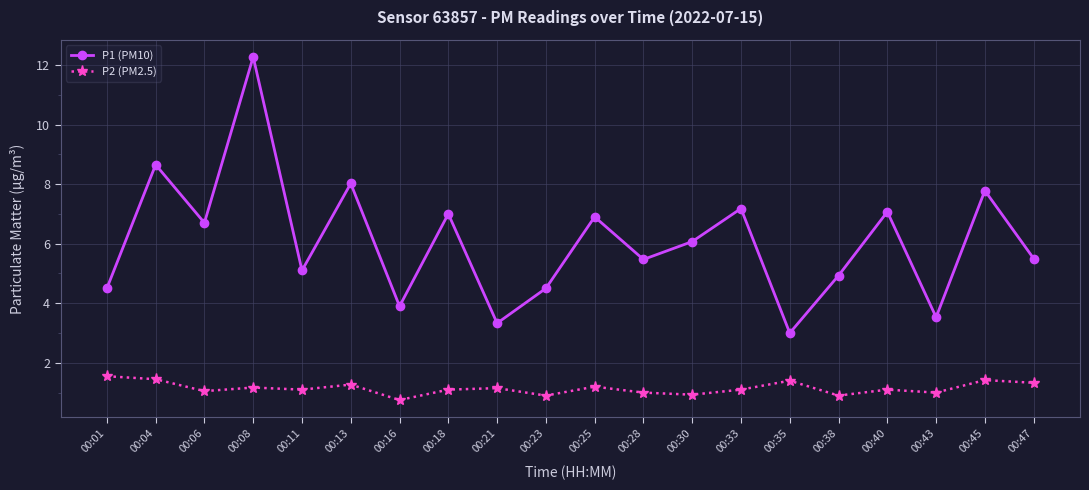

What is the difference between the highest and lowest values at 00:11?

4.0